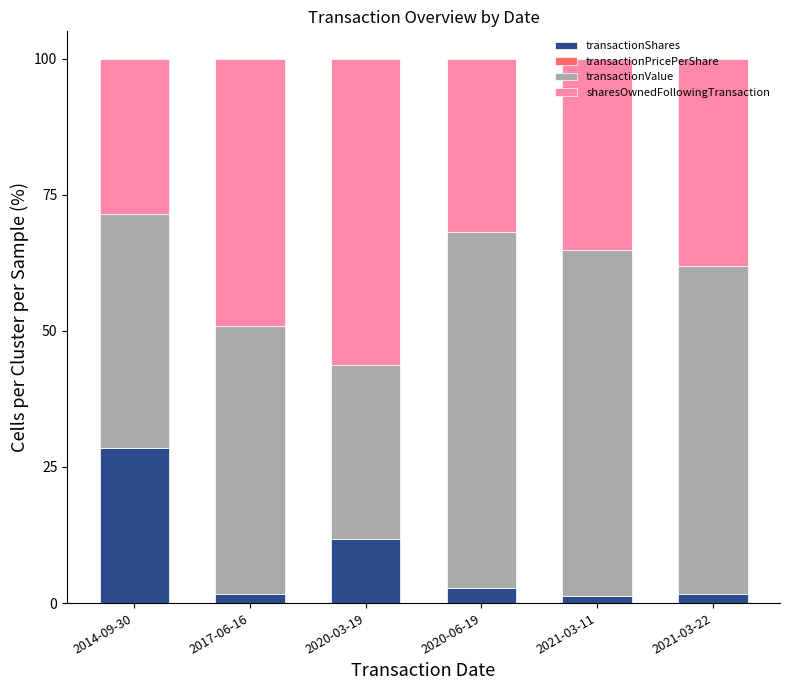

How many categories are shown in the chart?

6